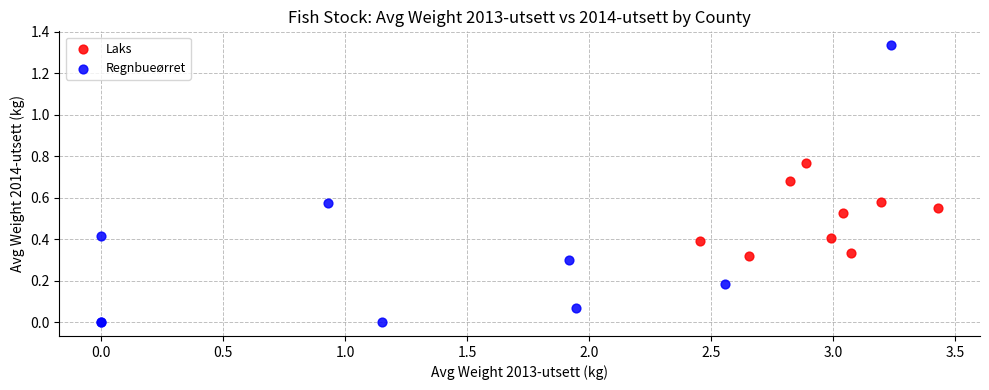

What are all the series names shown in the legend?

Laks, Regnbueørret